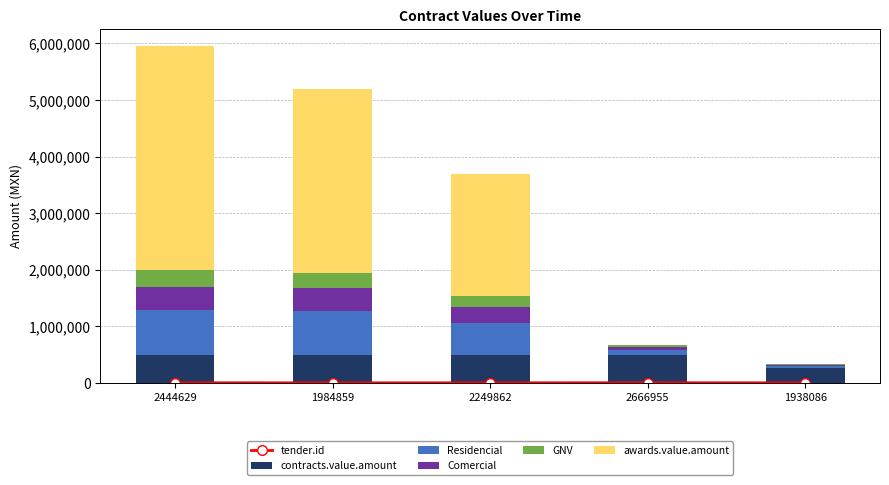

How many data points in tender.id are less than 5910?

2